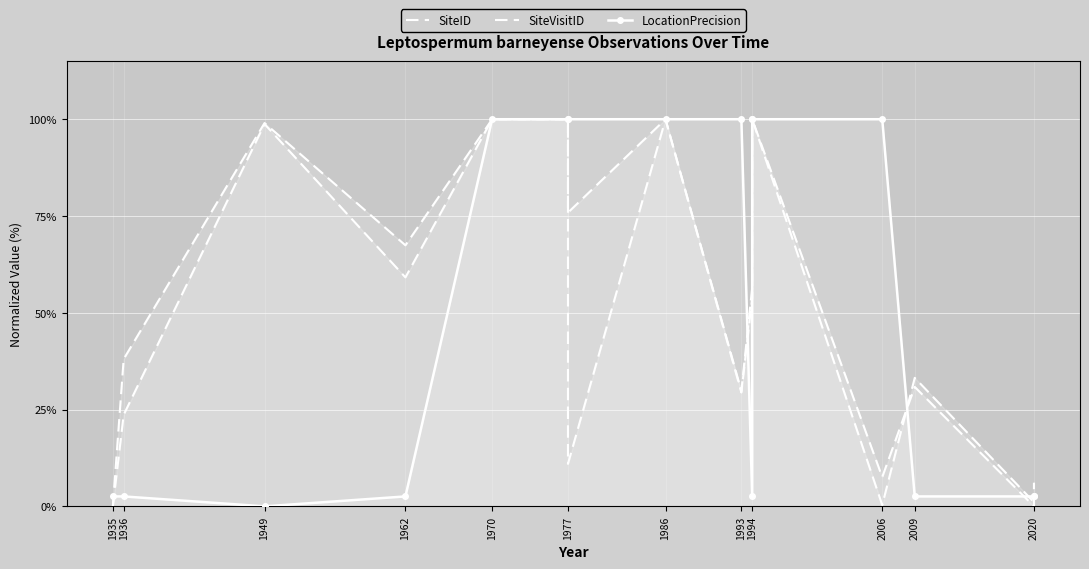

What is the label of the 1st point from the left?

1935